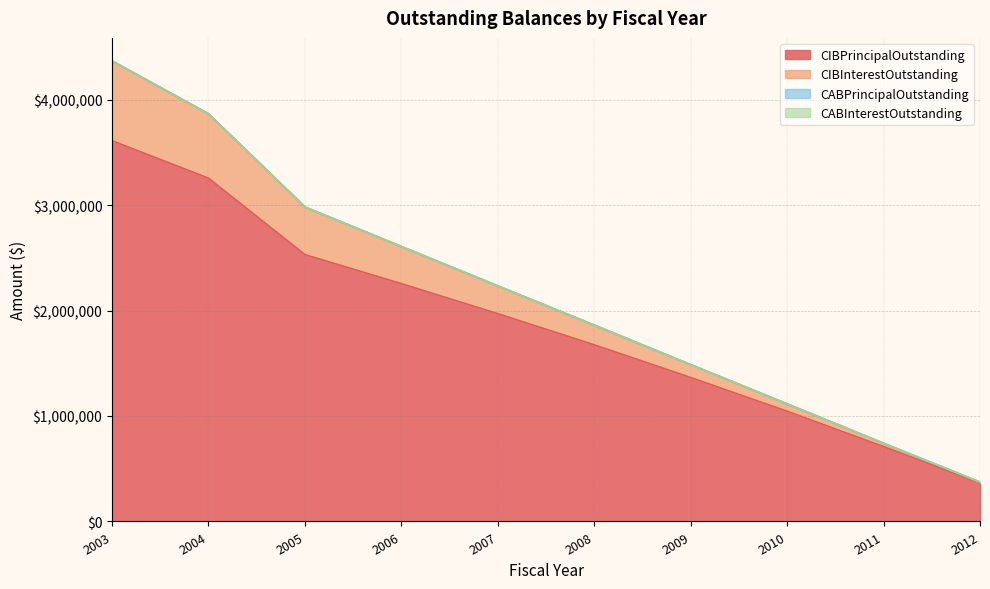

Where does the CIBInterestOutstanding series first go above 2233998?

2003